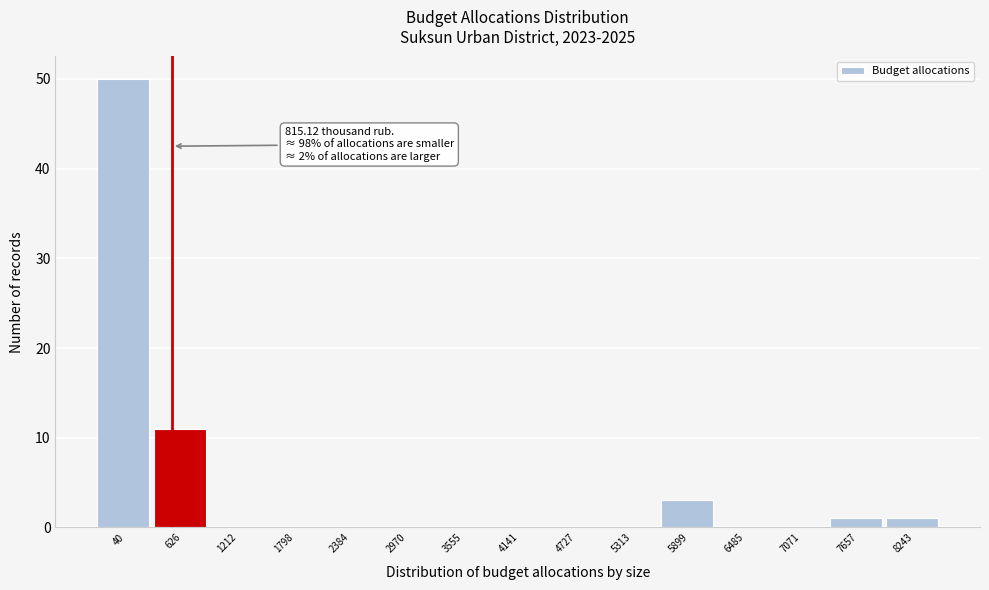

Reading right to left, what are all the values shown in this chart?

8243=1	7657=1	7071=0	6485=0	5899=3	5313=0	4727=0	4141=0	3555=0	2970=0	2384=0	1798=0	1212=0	626=11	40=50